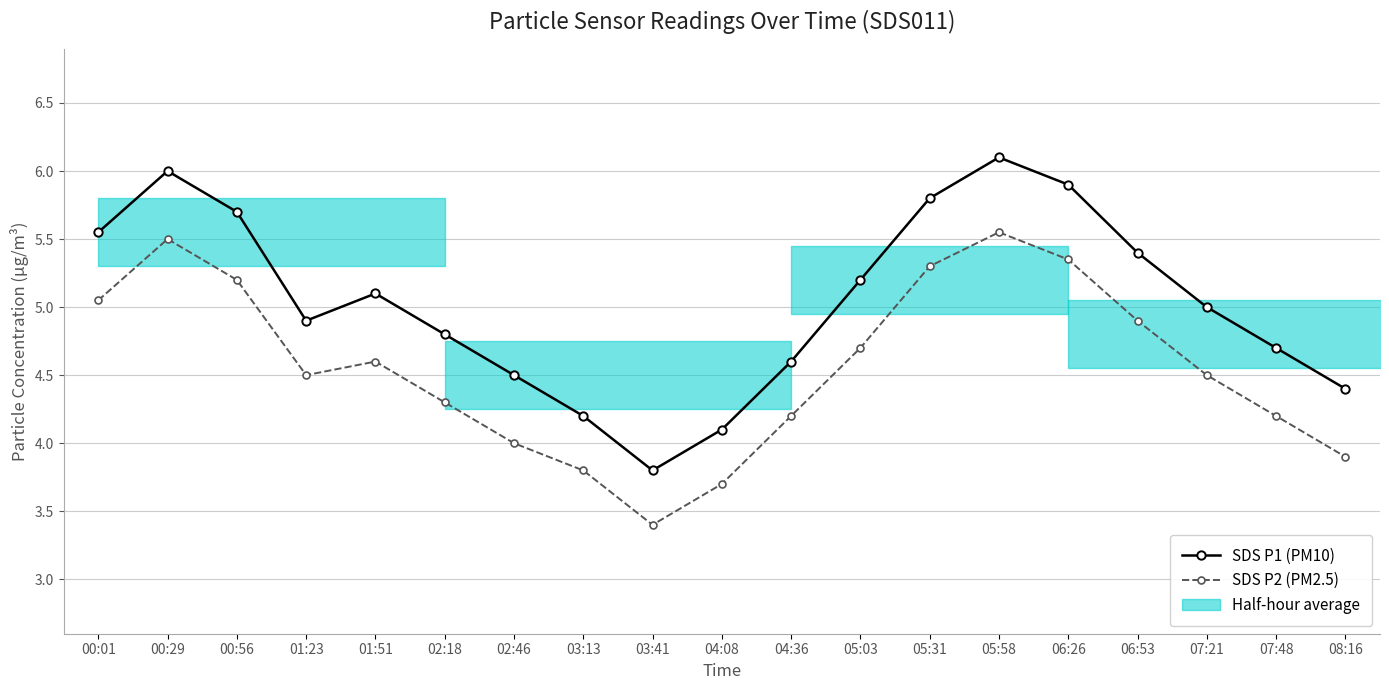

What is the total value across all series at 06:26?

11.2